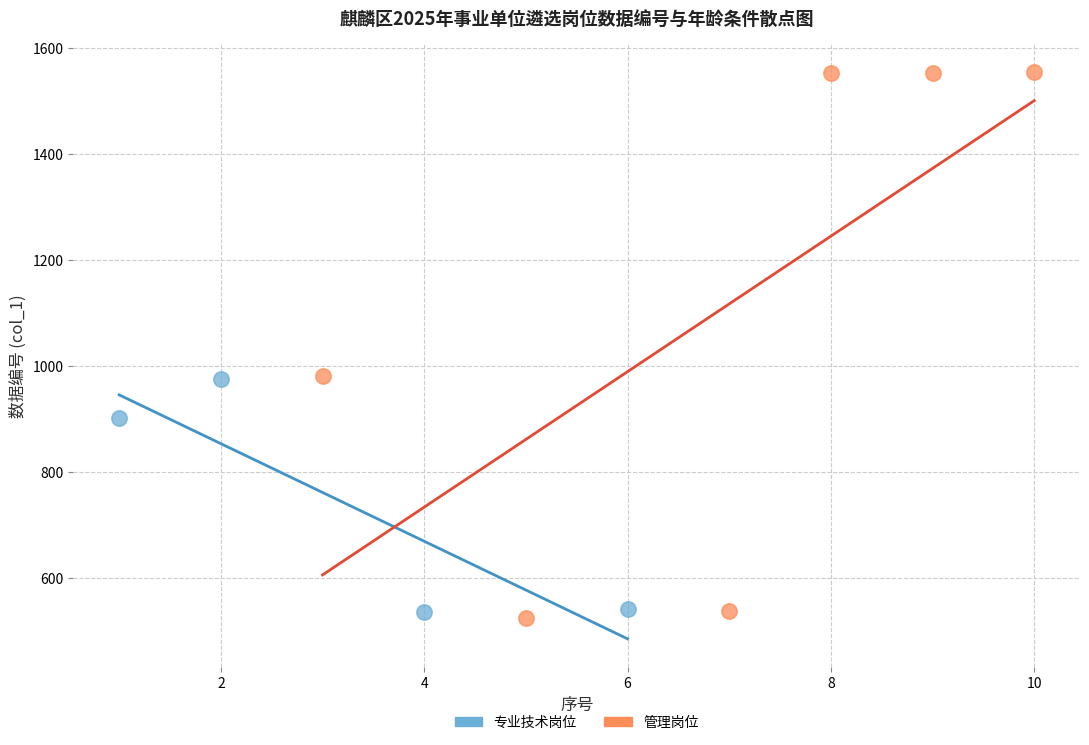

Which series contains the highest Y value?

管理岗位